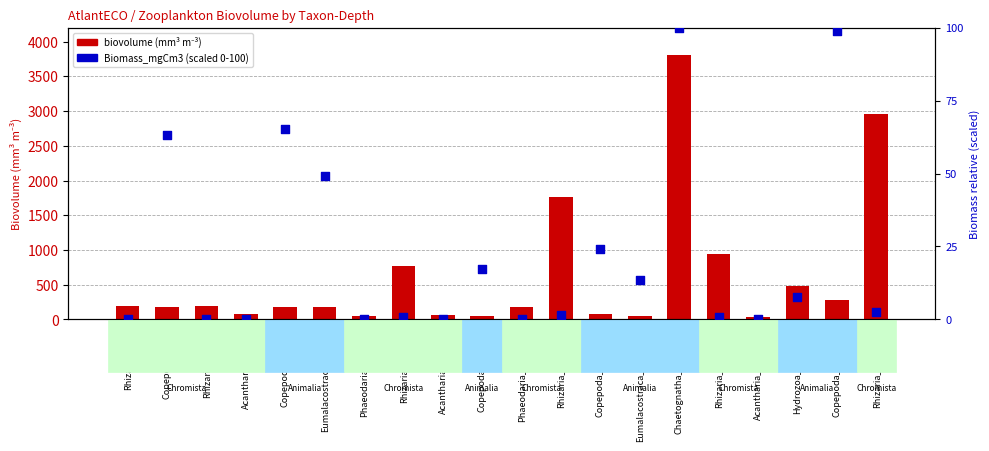

At how many categories does at least one series exceed 2042?

2